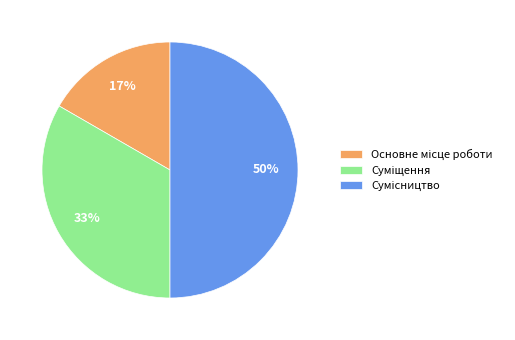

To the nearest percent, what is the difference between the largest and smallest slice percentages?

33%